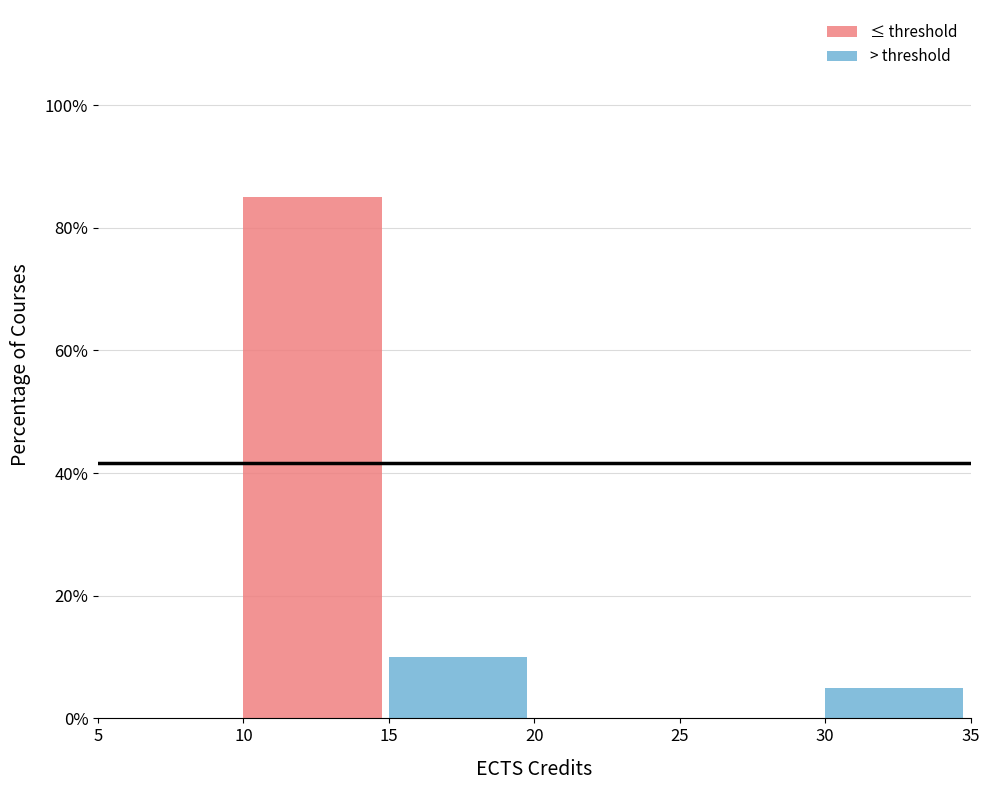

Reading right to left, transcribe the values for ≤ threshold.

30=0	25=0	20=0	15=0	10=85	5=0